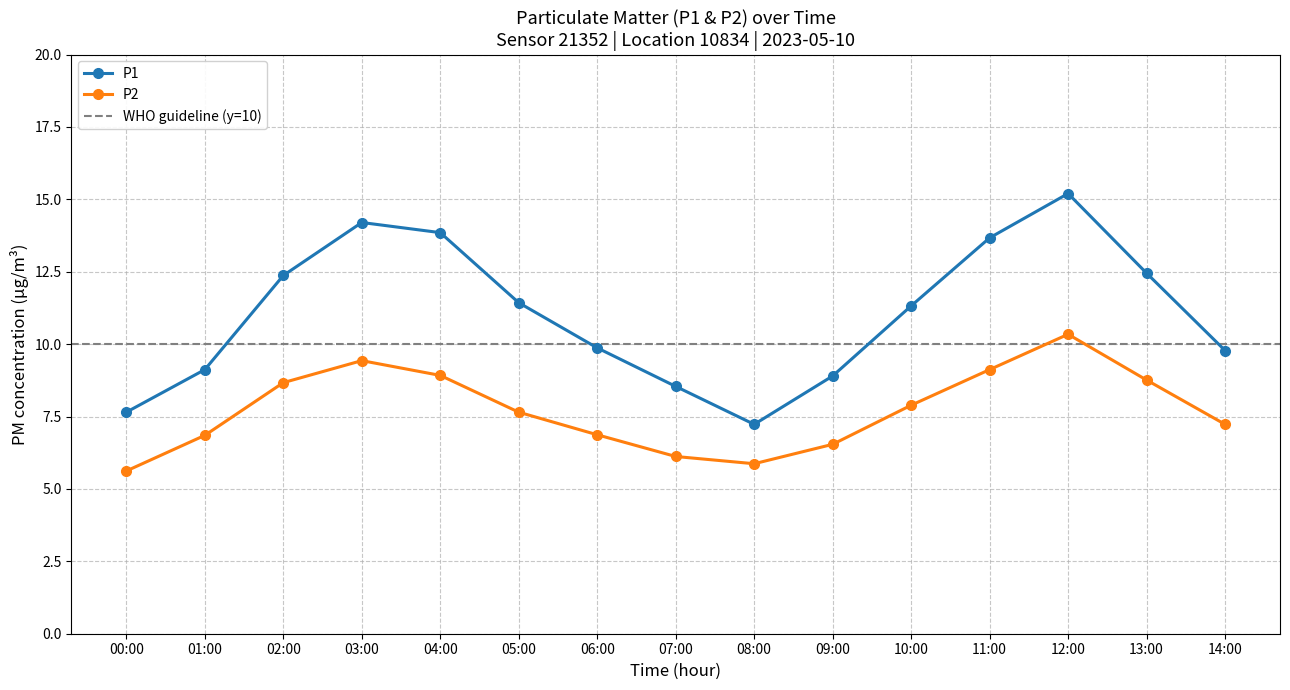

Rank the series at 05:00 from highest to lowest value.

P1, P2